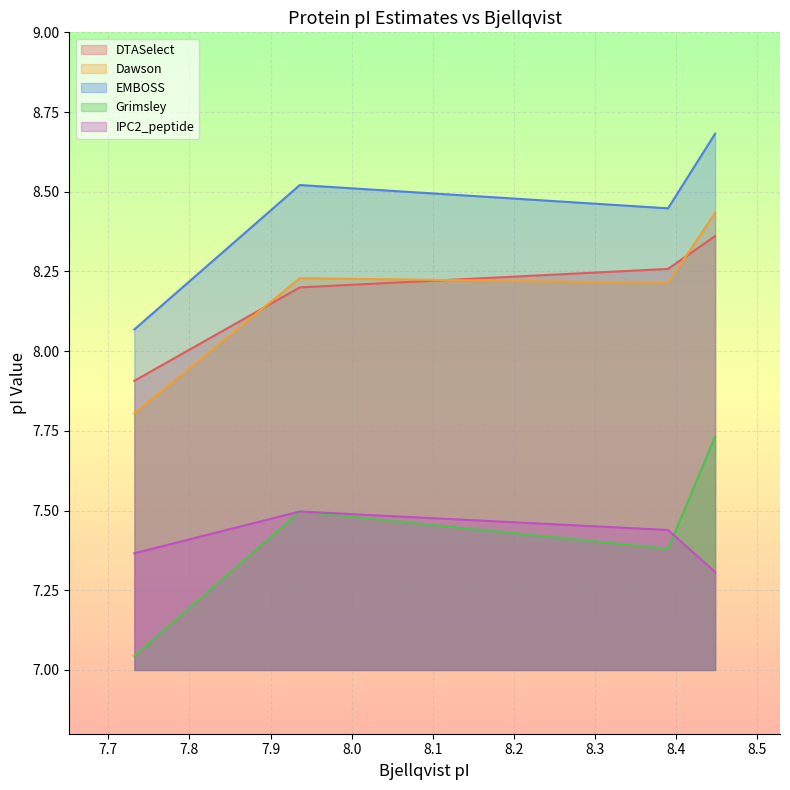

What is the average value of the IPC2_peptide series?

7.4